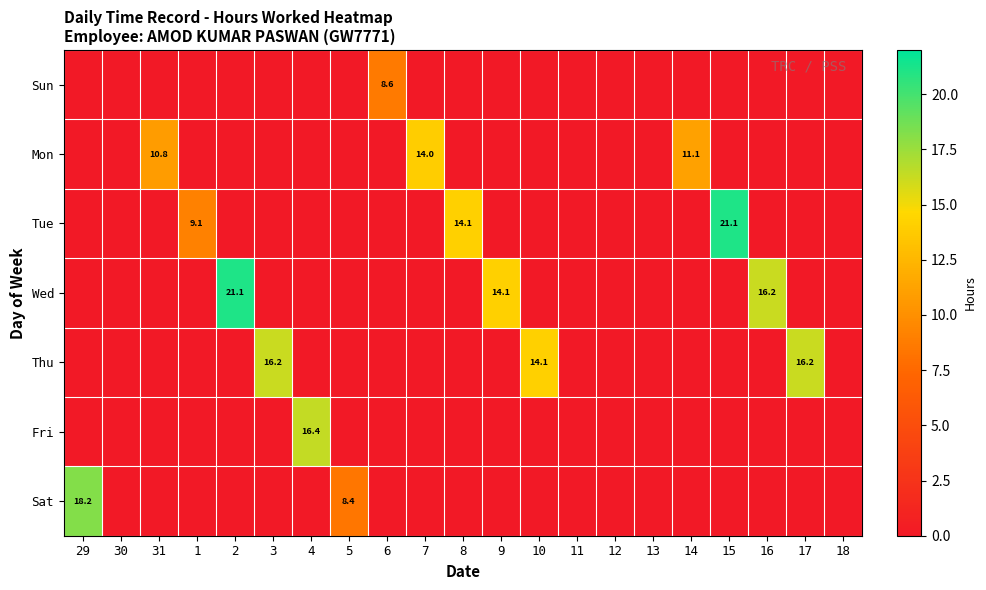

How many data points does each series have?

21